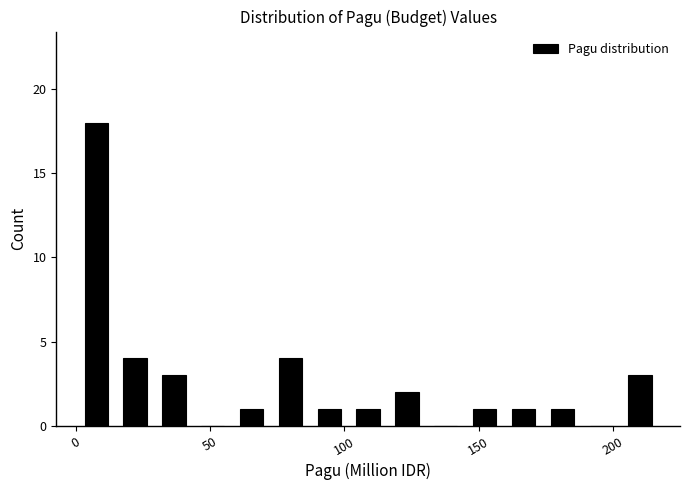

Read against the x-axis, roughly where is the centre of the tallest bar?

10